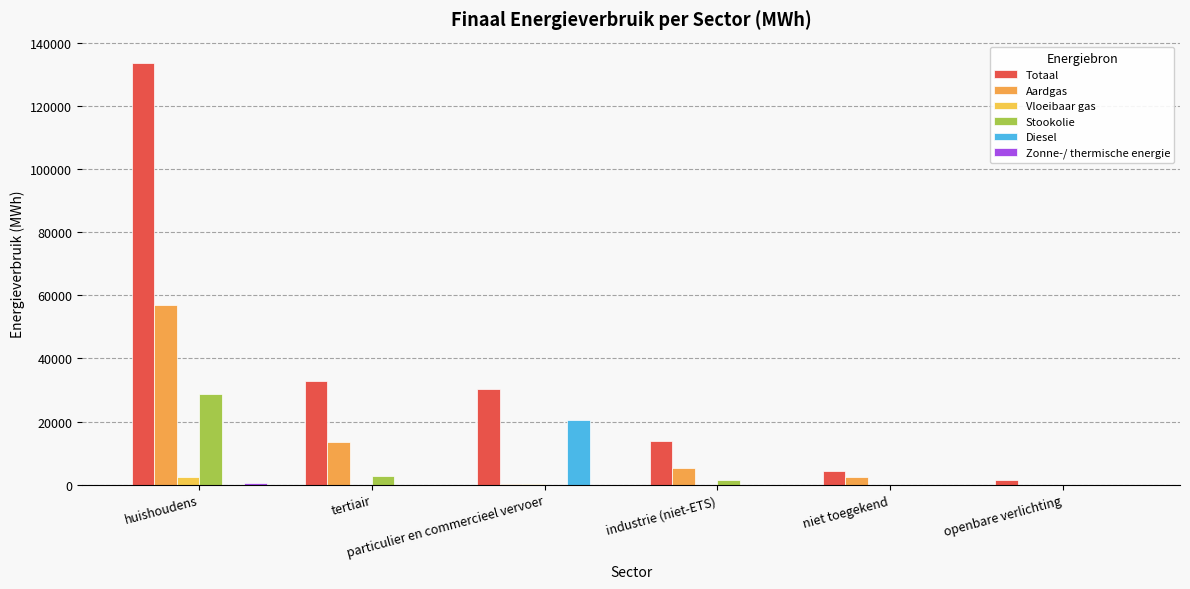

How many values in the Totaal series exceed 30401?

3